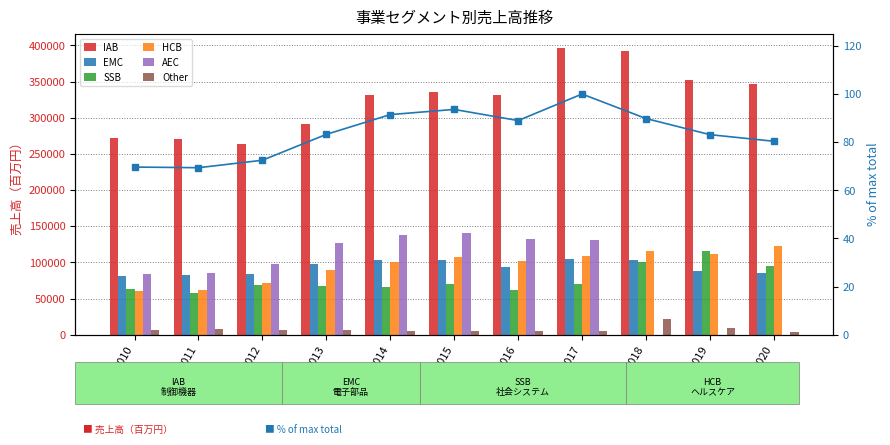

What is the sum of the SSB values at 2017 and 2015?

140667